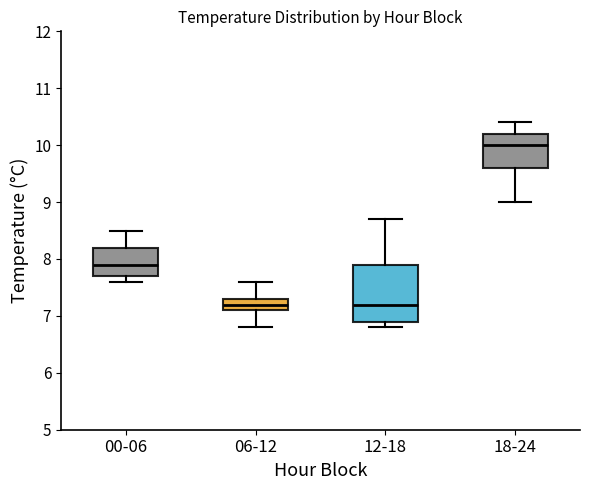

Reading left to right, transcribe this box plot: for each box, give where its median line is, the range the box spans, and where its two whiskers end, as read against the y-axis. The values are not printed on the chart, so give them approximately, as read against the axis.

00-06: median 7.9, box 7.7 to 8.2, whiskers 7.6 to 8.5
06-12: median 7.2, box 7.1 to 7.3, whiskers 6.8 to 7.6
12-18: median 7.2, box 6.9 to 7.9, whiskers 6.8 to 8.7
18-24: median 10.0, box 9.6 to 10.2, whiskers 9.0 to 10.4